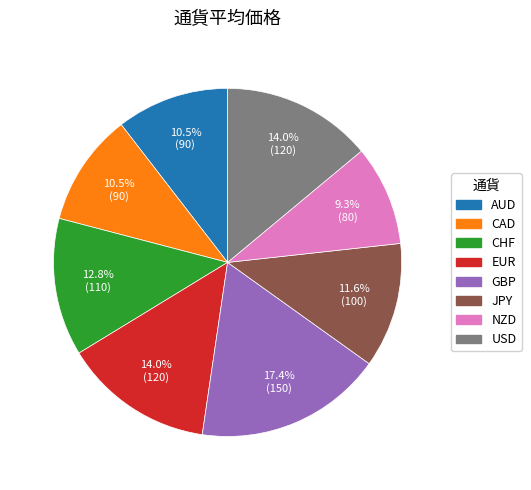

How much of the chart is everything except JPY?

88.4%